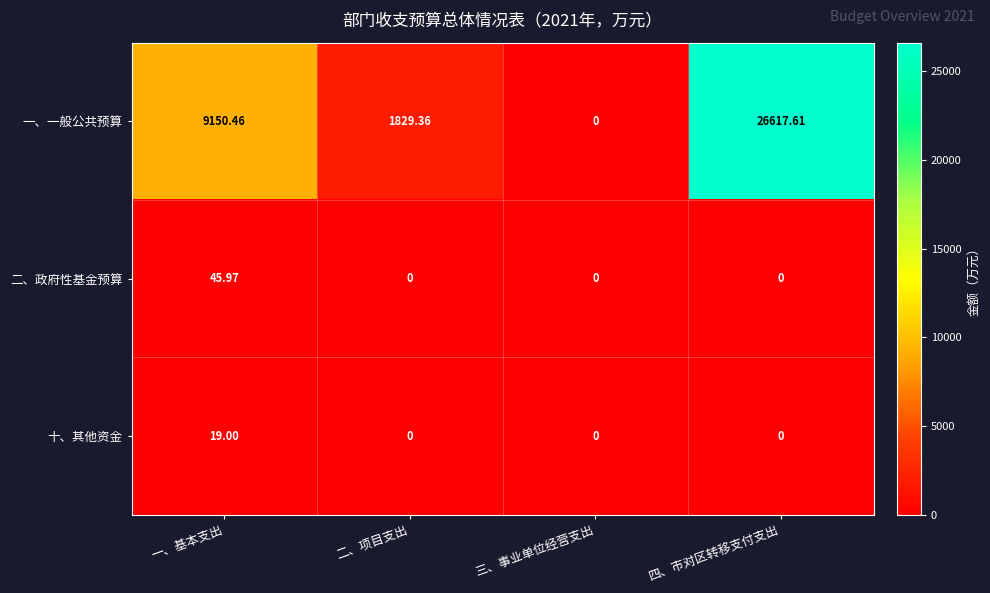

At which category does the chart reach its peak across all series?

四、市对区转移支付支出